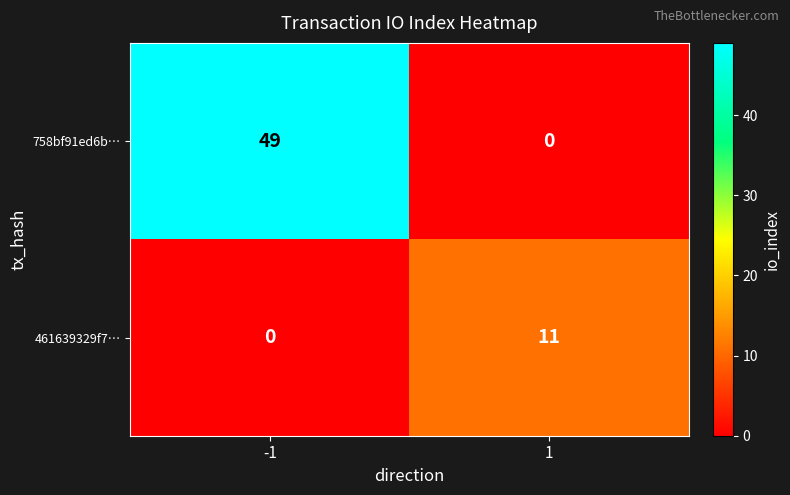

What is the maximum value for 461639329f7…?

11